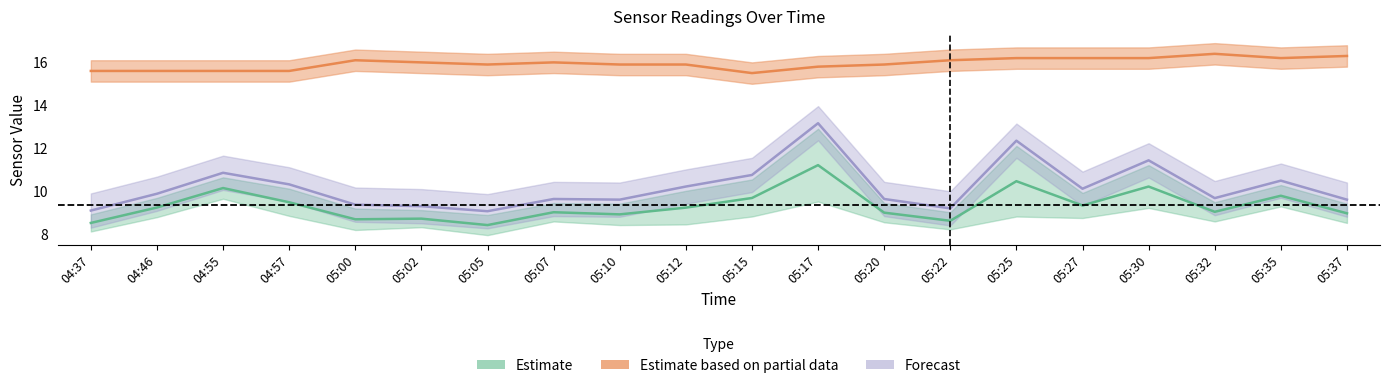

What is the total value across all series at 04:46?

25.5